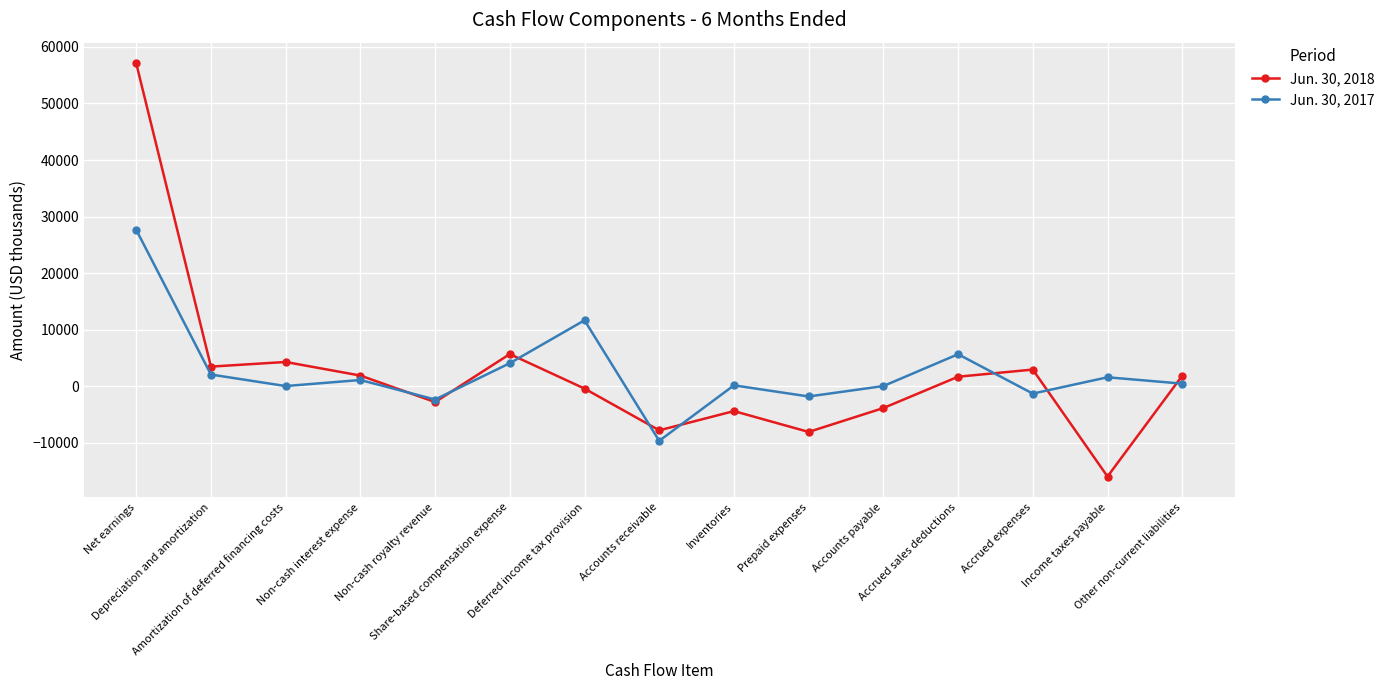

What is the difference between the highest and lowest values at Accounts receivable?

1854